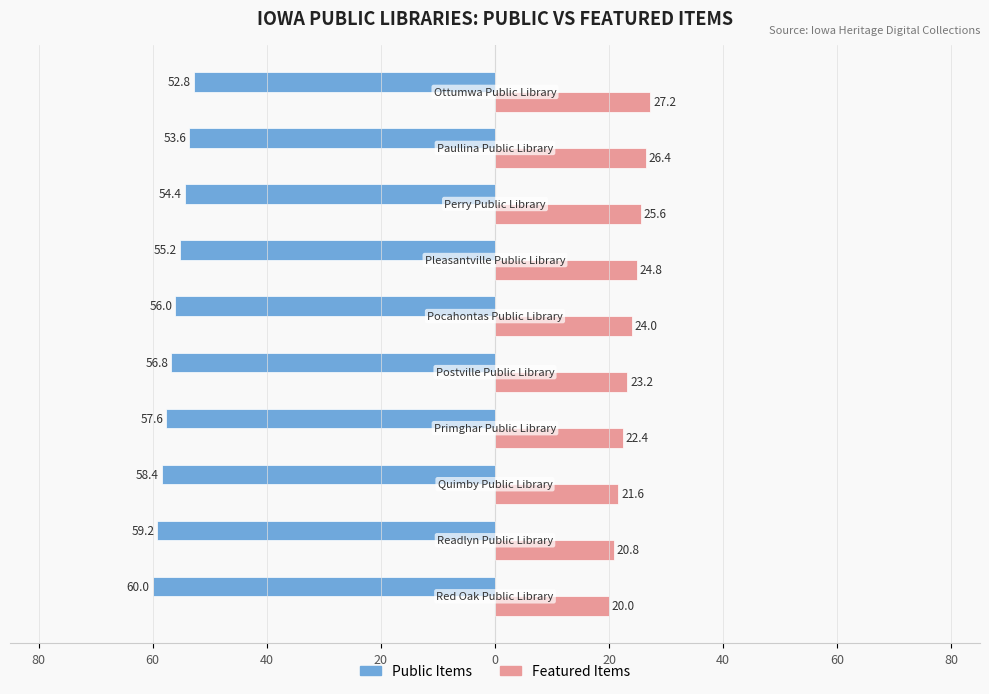

What are all the series names shown in the legend?

Public Items, Featured Items